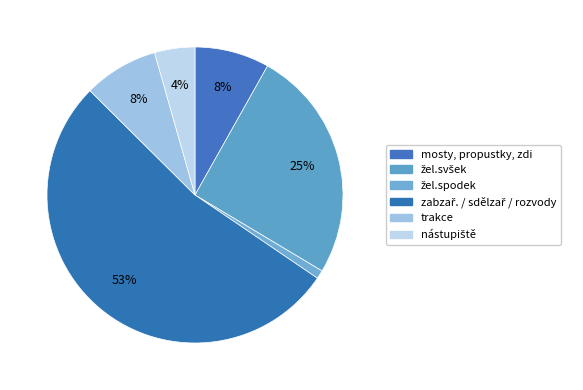

The žel.svšek slice represents 39% of the pie. True or false?

False